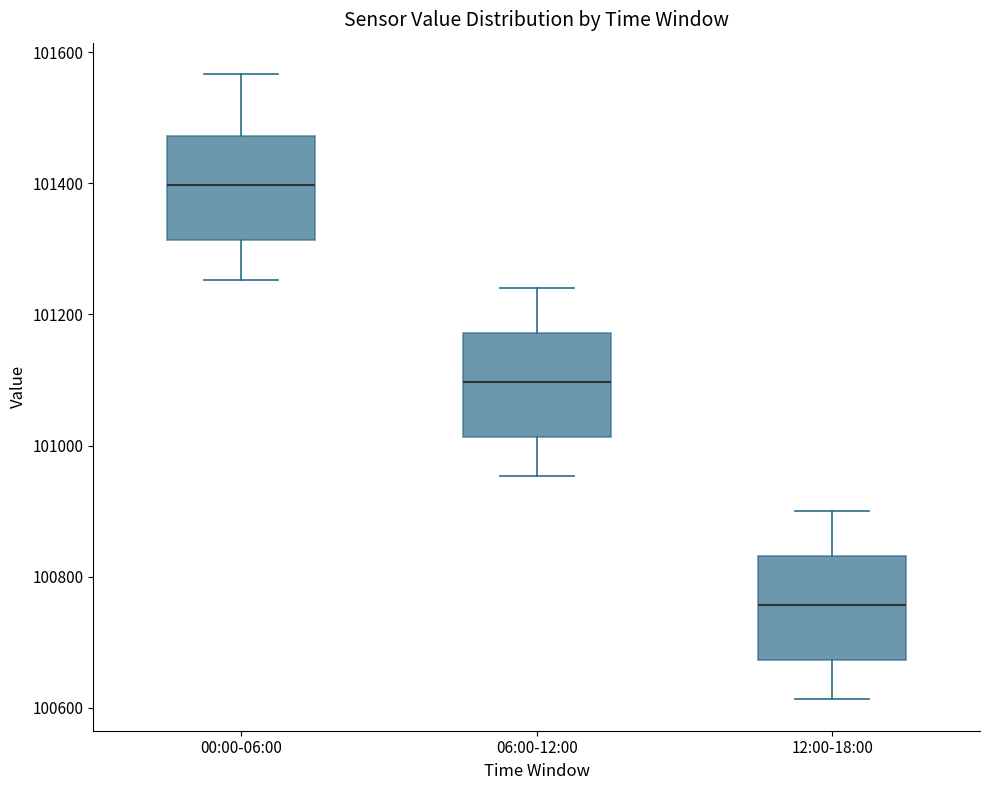

Reading left to right, read every box against the y-axis: the position of its median line, the range the box covers, and the ends of its whiskers. The values are not printed on the chart, so give them approximately, as read against the axis.

00:00-06:00: median 101400, box 101320 to 101480, whiskers 101260 to 101560
06:00-12:00: median 101100, box 101020 to 101180, whiskers 100960 to 101240
12:00-18:00: median 100760, box 100680 to 100840, whiskers 100620 to 100900